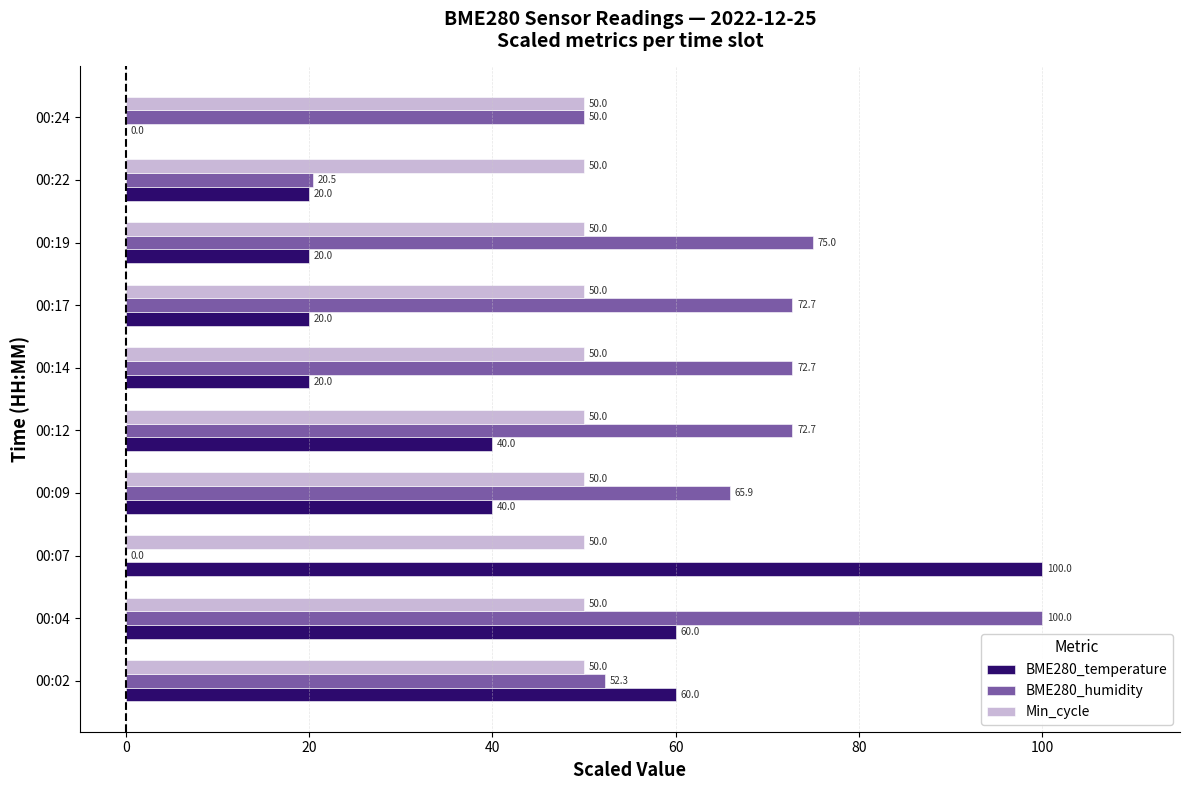

How many values in BME280_humidity are above zero?

9